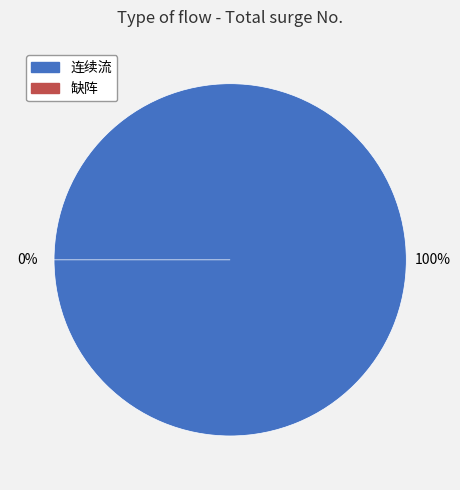

To the nearest percent, what is the average slice percentage?

50%